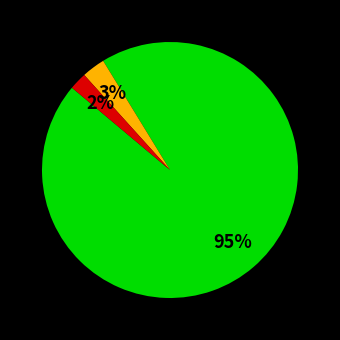

To the nearest percent, what is the difference between the largest and smallest slice percentages?

93%